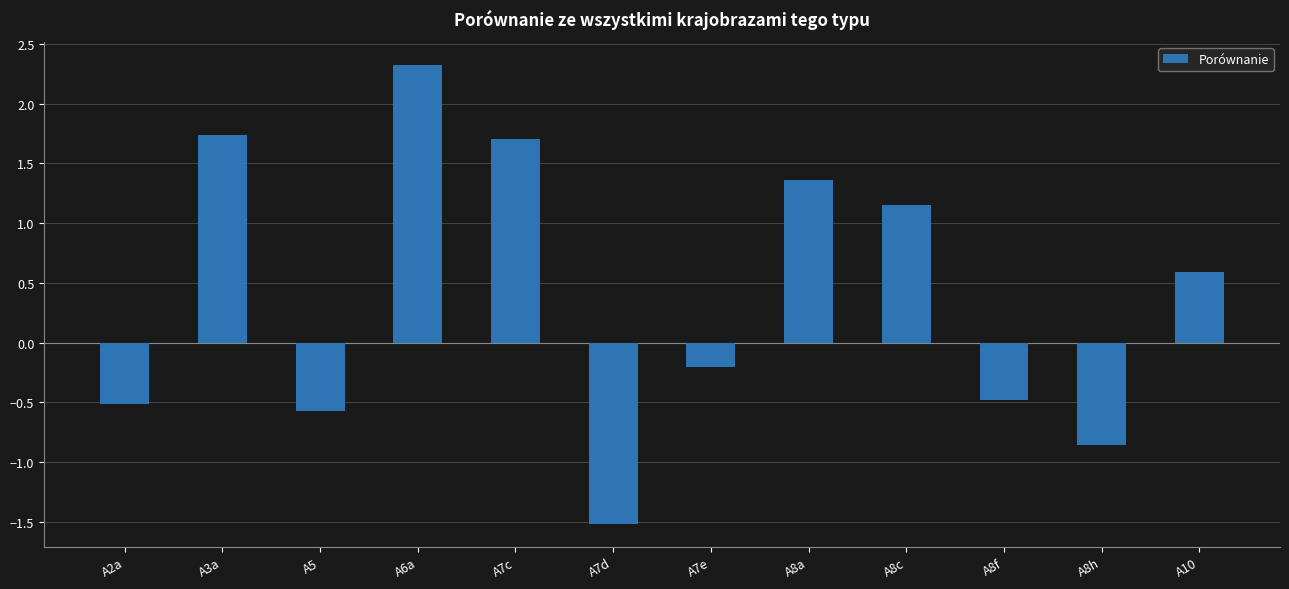

What is the sum of all values?

4.7